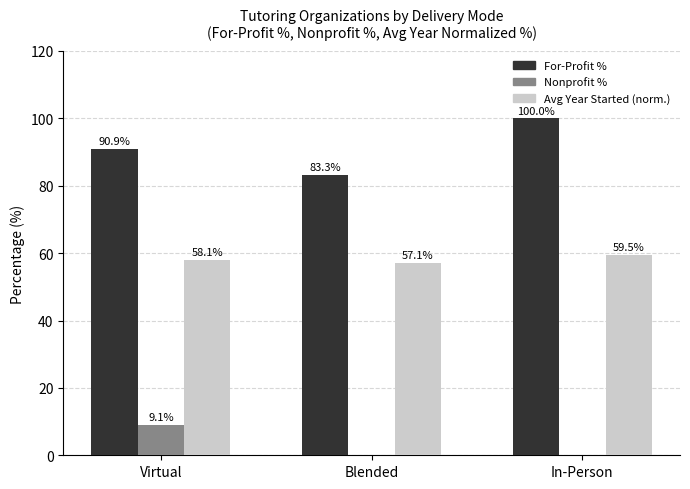

Which category has the highest value across all series?

In-Person